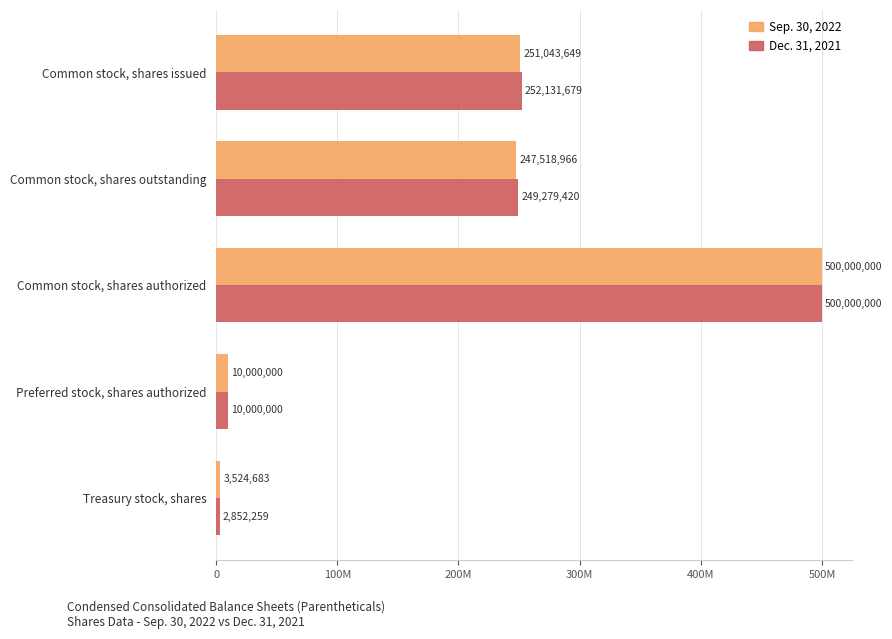

What are all the series names shown in the legend?

Sep. 30, 2022, Dec. 31, 2021